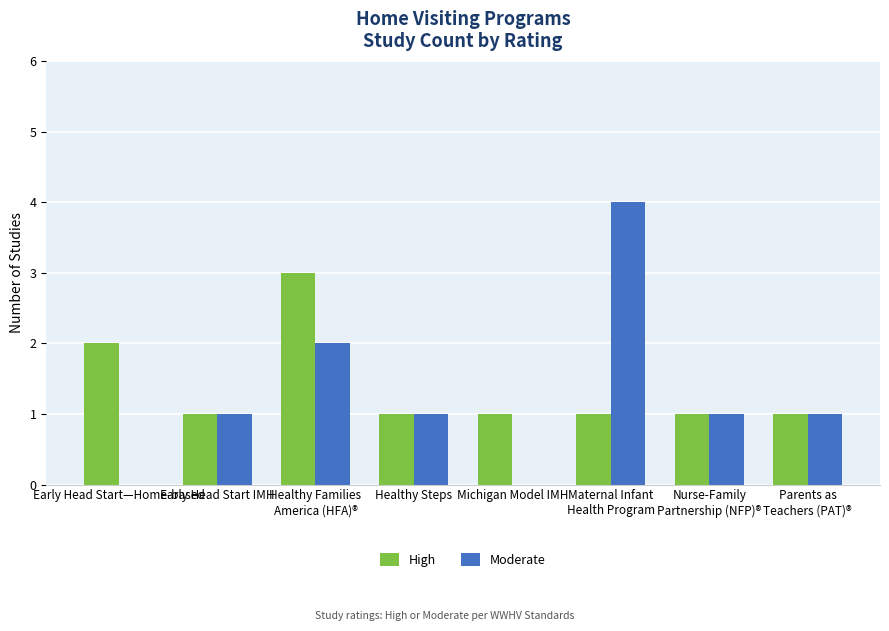

What are all the series names shown in the legend?

High, Moderate